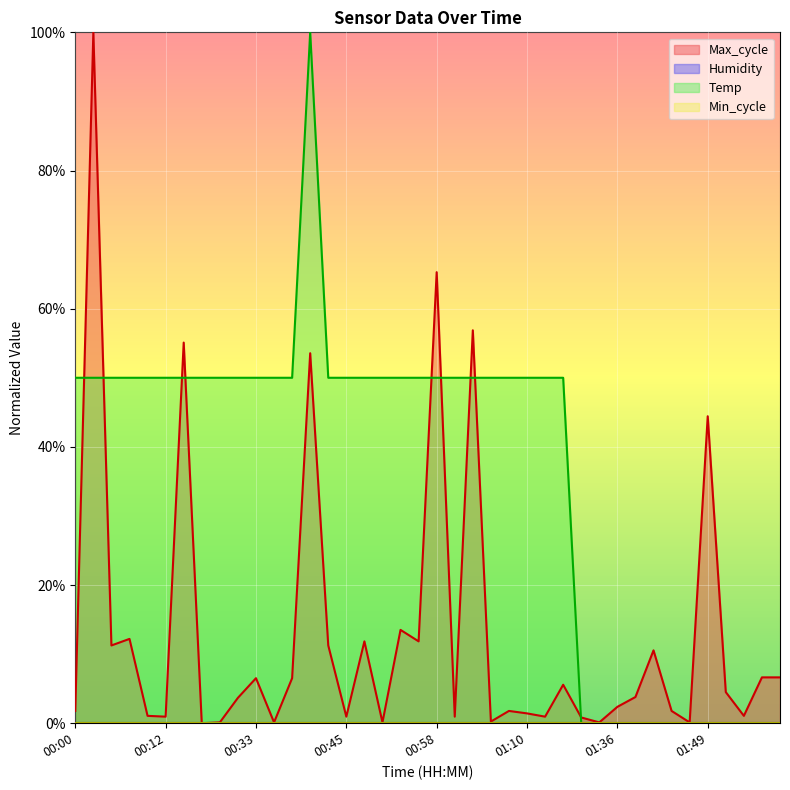

The Temp series shows 0.5 at 01:05. True or false?

True